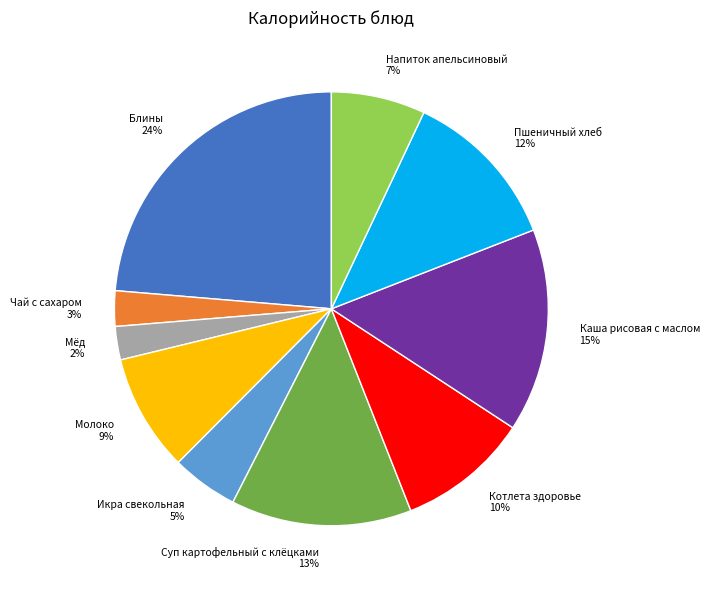

Is Каша рисовая с маслом the majority of the pie?

No